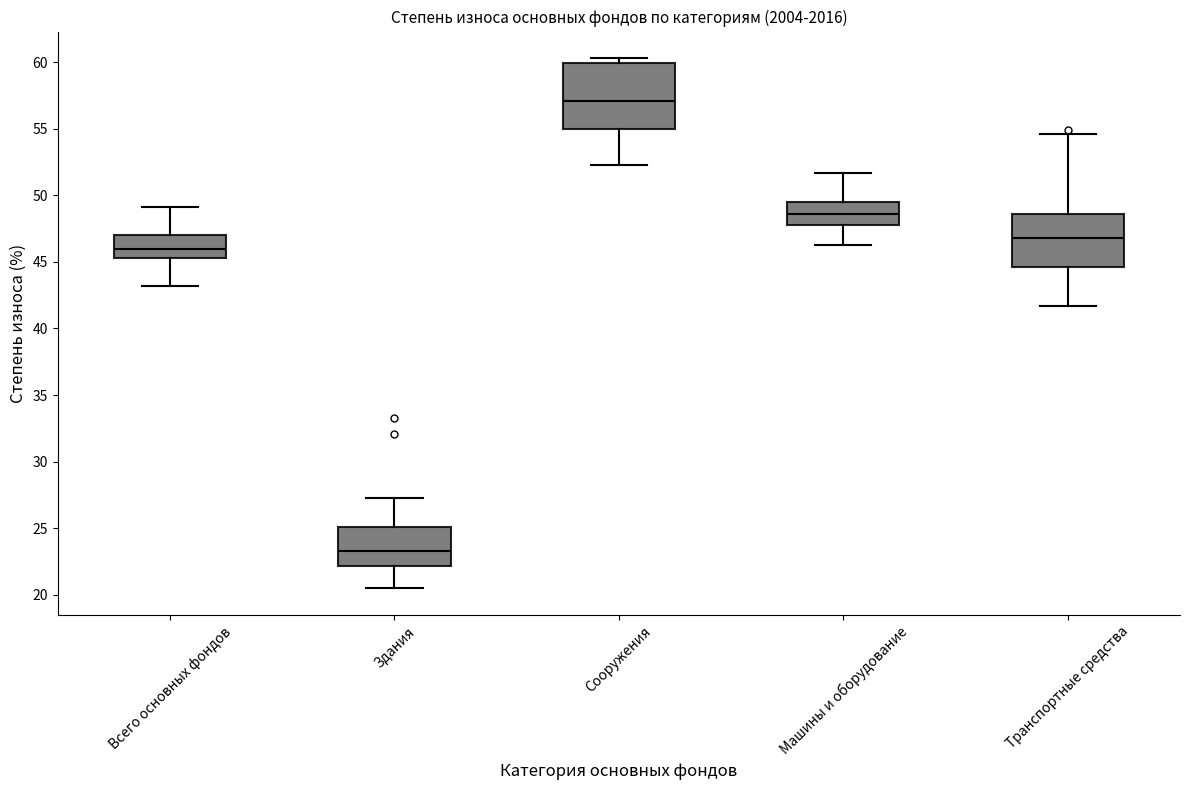

Reading left to right, transcribe this box plot: for each box, give where its median line is, the range the box spans, and where its two whiskers end, as read against the y-axis. The values are not printed on the chart, so give them approximately, as read against the axis.

Всего основных фондов: median 46.0, box 45.5 to 47.0, whiskers 43.0 to 49.0
Здания: median 23.5, box 22.0 to 25.0, whiskers 20.5 to 27.5
Сооружения: median 57.0, box 55.0 to 60.0, whiskers 52.5 to 60.5
Машины и оборудование: median 48.5, box 48.0 to 49.5, whiskers 46.5 to 51.5
Транспортные средства: median 47.0, box 44.5 to 48.5, whiskers 41.5 to 54.5